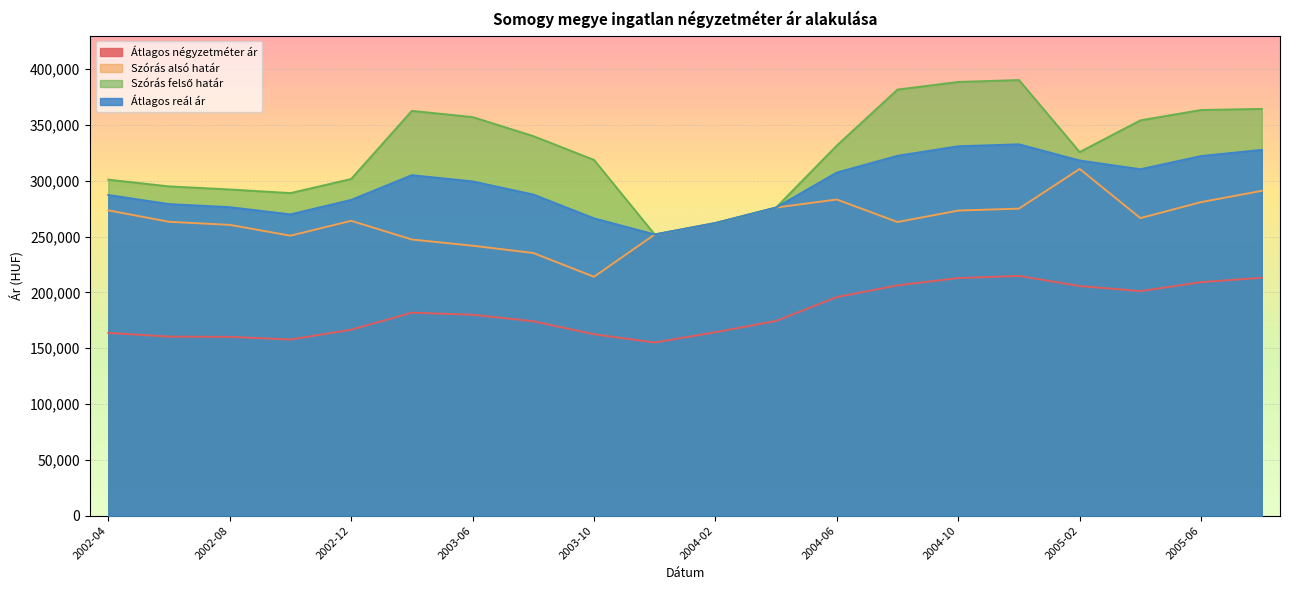

Reading left to right, list all the values displayed in this chart.

Átlagos négyzetméter ár: 2002-04=163705	2002-06=160385	2002-08=160178	2002-10=157771	2002-12=166564	2003-04=181818	2003-06=179988	2003-08=174143	2003-10=162503	2003-12=155099	2004-02=164317	2004-04=174396	2004-06=195798	2004-08=206299	2004-10=212809	2004-12=214746	2005-02=205693	2005-04=201117	2005-06=209143	2005-08=213106
Szórás alsó határ: 2002-04=273458	2002-06=263223	2002-08=260472	2002-10=250798	2002-12=264090	2003-04=247368	2003-06=241801	2003-08=235292	2003-10=213978	2003-12=251858	2004-02=262113	2004-04=276002	2004-06=283189	2004-08=263002	2004-10=273282	2004-12=275008	2005-02=310575	2005-04=266524	2005-06=280863	2005-08=290959
Szórás felső határ: 2002-04=301002	2002-06=294939	2002-08=292188	2002-10=288928	2002-12=301562	2003-04=362598	2003-06=357031	2003-08=339984	2003-10=318670	2003-12=251858	2004-02=262113	2004-04=276002	2004-06=331501	2004-08=381682	2004-10=388474	2004-12=390200	2005-02=325701	2005-04=354078	2005-06=363381	2005-08=364353
Átlagos reál ár: 2002-04=287230	2002-06=279081	2002-08=276330	2002-10=269863	2002-12=282826	2003-04=304983	2003-06=299416	2003-08=287638	2003-10=266324	2003-12=251858	2004-02=262113	2004-04=276002	2004-06=307345	2004-08=322342	2004-10=330878	2004-12=332604	2005-02=318138	2005-04=310301	2005-06=322122	2005-08=327656